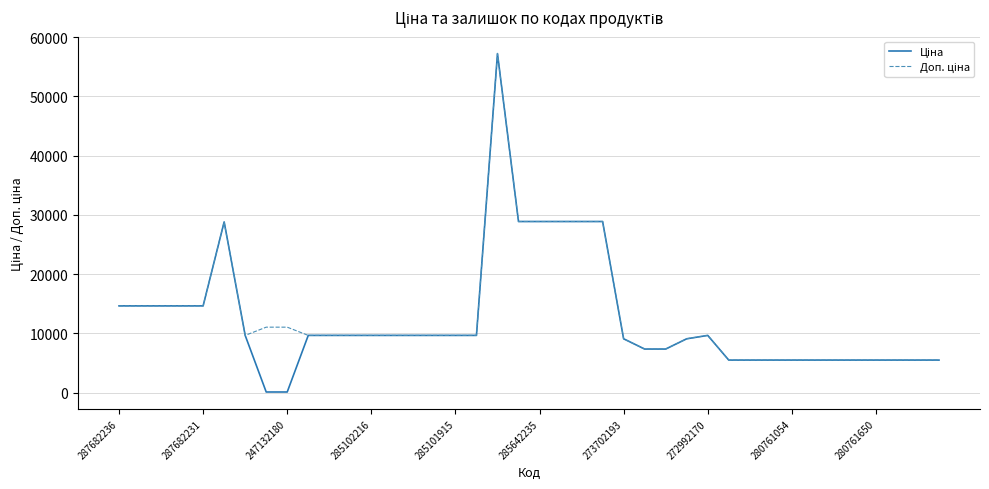

What is the maximum value shown in the chart?

57235.5